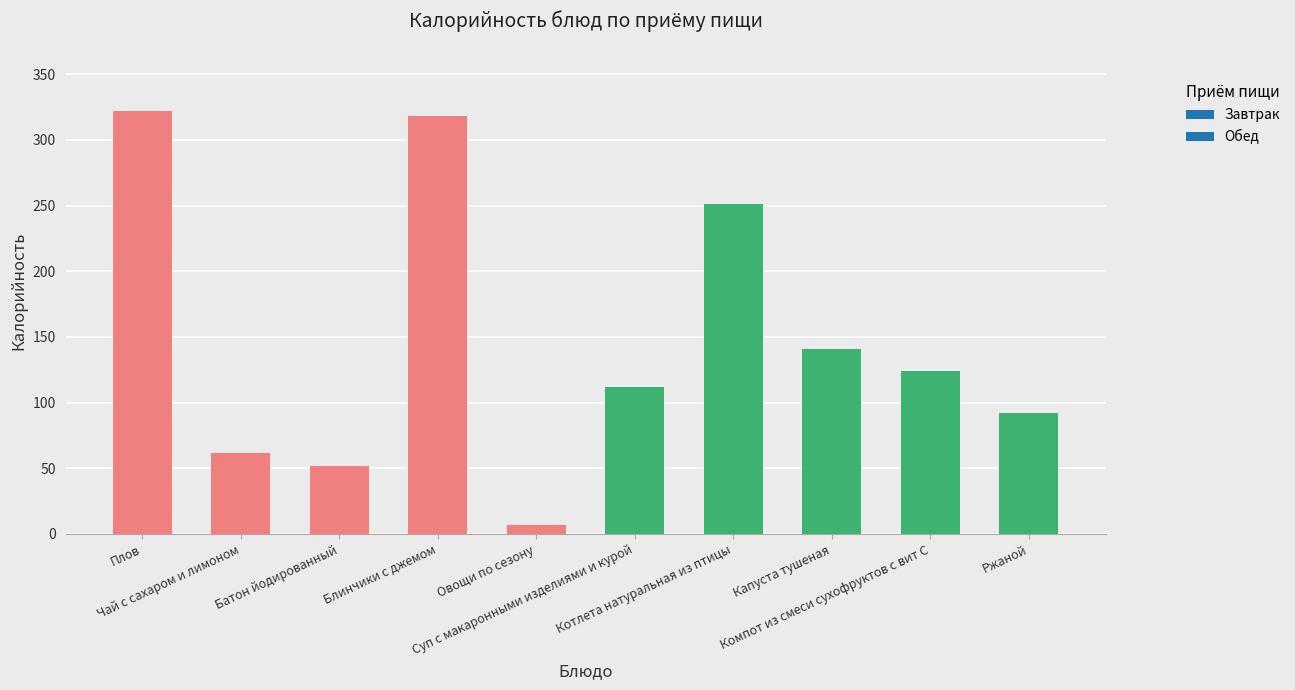

Reading left to right, transcribe all the data shown in this chart.

Плов=322	Чай с сахаром и лимоном=62	Батон йодированный=52	Блинчики с джемом=318	Овощи по сезону=7	Суп с макаронными изделиями и курой=112	Котлета натуральная из птицы=251	Капуста тушеная=141	Компот из смеси сухофруктов с вит С=124	Ржаной=92